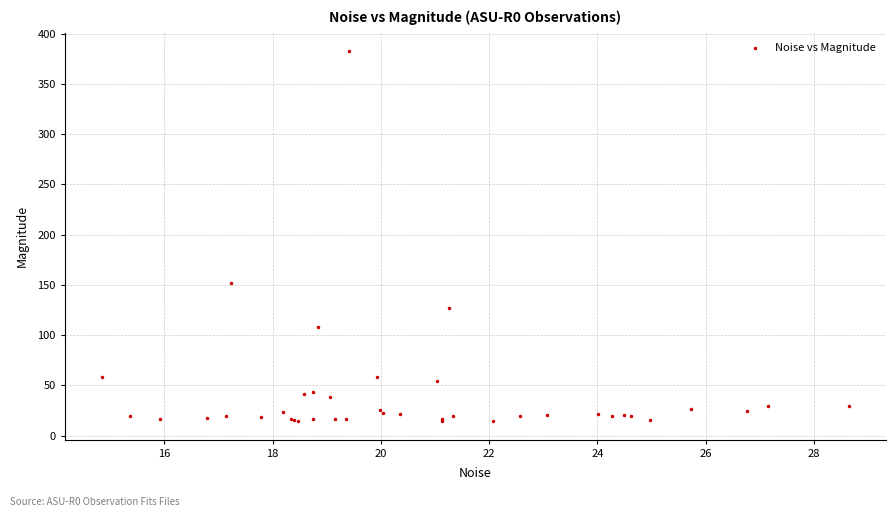

What Y value in the scatter plot is closest to 198?

151.9